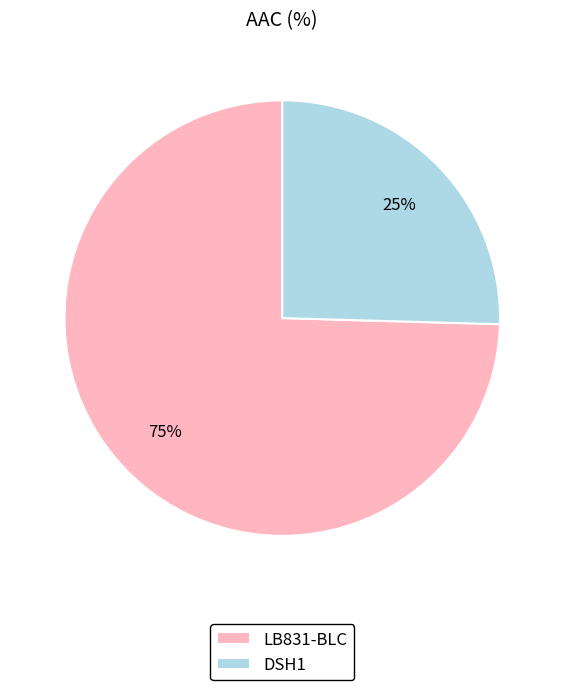

To the nearest percent, what portion does LB831-BLC represent?

75%